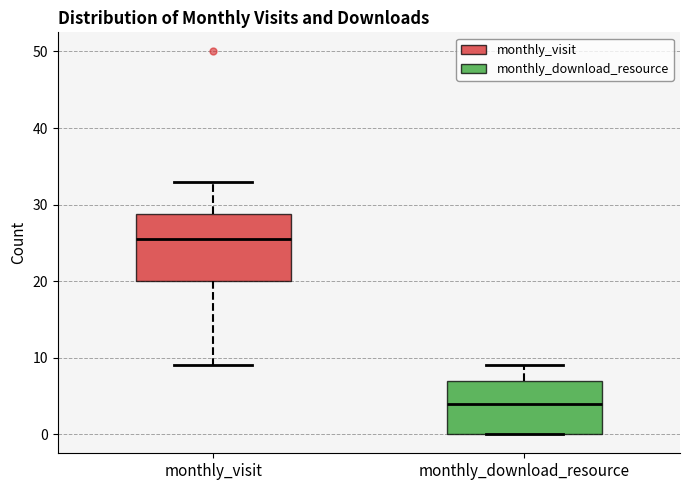

Reading left to right, transcribe this box plot: for each box, give where its median line is, the range the box spans, and where its two whiskers end, as read against the y-axis. The values are not printed on the chart, so give them approximately, as read against the axis.

monthly_visit: median 26, box 20 to 29, whiskers 9 to 33
monthly_download_resource: median 4, box 0 to 7, whiskers 0 to 9